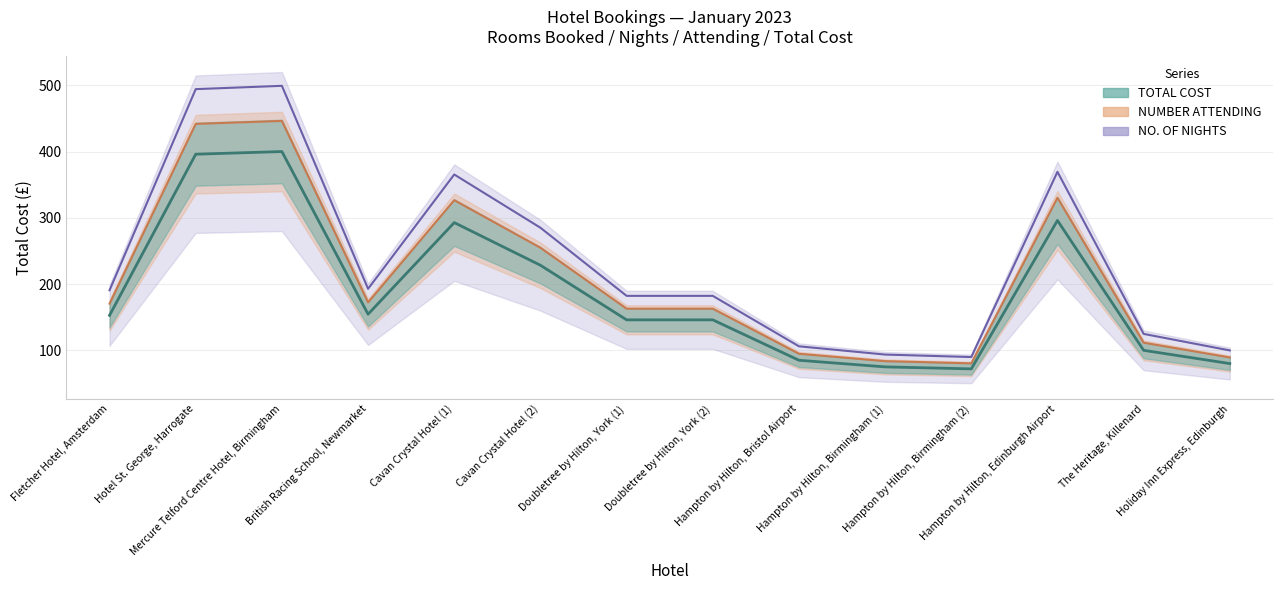

At which label is TOTAL COST (line) closest to 236?

Cavan Crystal Hotel (2)